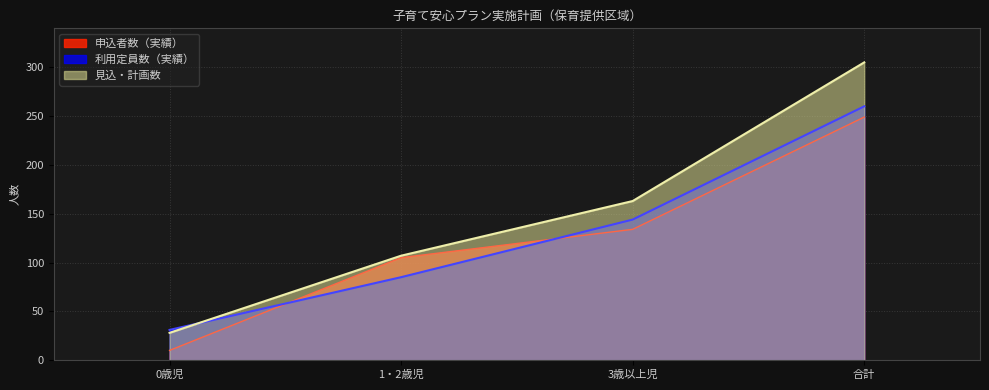

The 利用定員数（実績） series shows 85 at 1・2歳児. True or false?

True